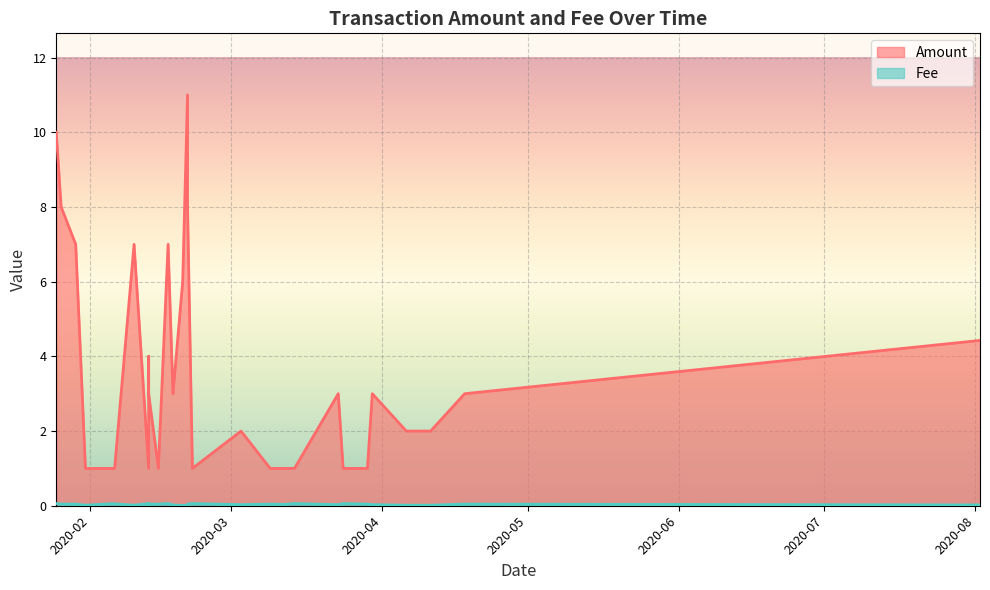

Which series has the largest total across all categories?

Amount